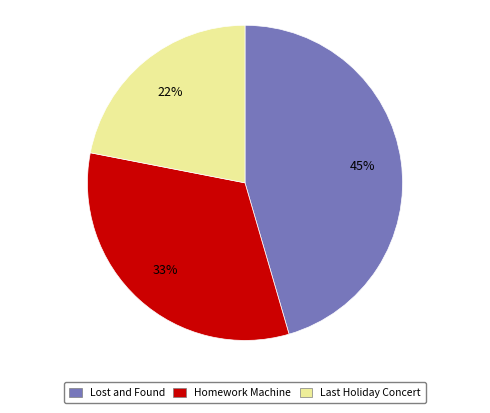

Does Lost and Found account for over 50% of the chart?

No